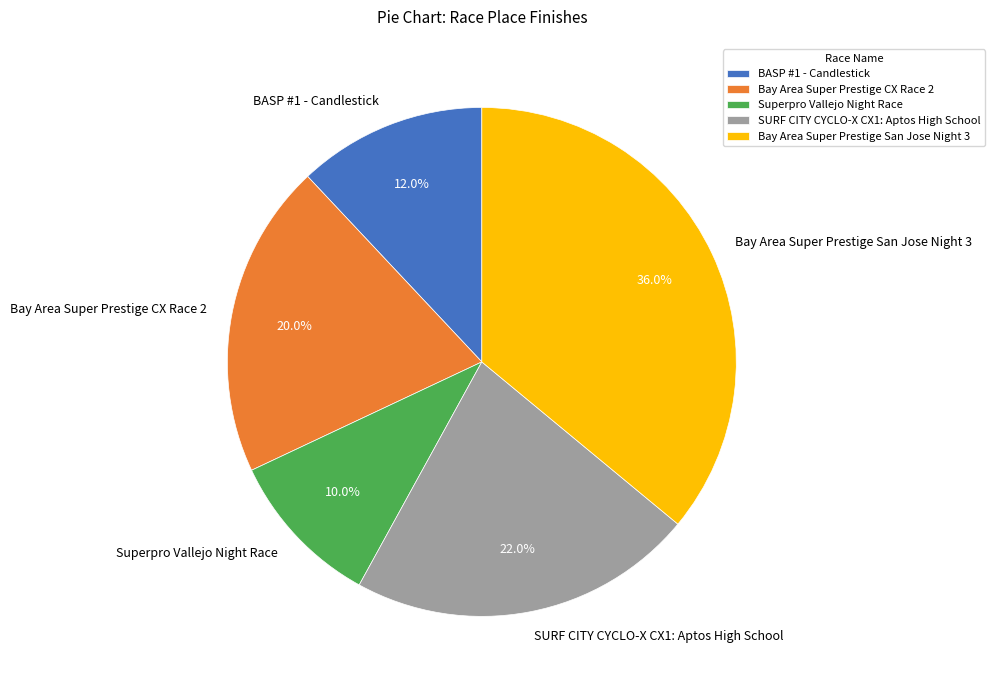

Rank the categories by value from highest to lowest.

Bay Area Super Prestige San Jose Night 3, SURF CITY CYCLO-X CX1: Aptos High School, Bay Area Super Prestige CX Race 2, BASP #1 - Candlestick, Superpro Vallejo Night Race